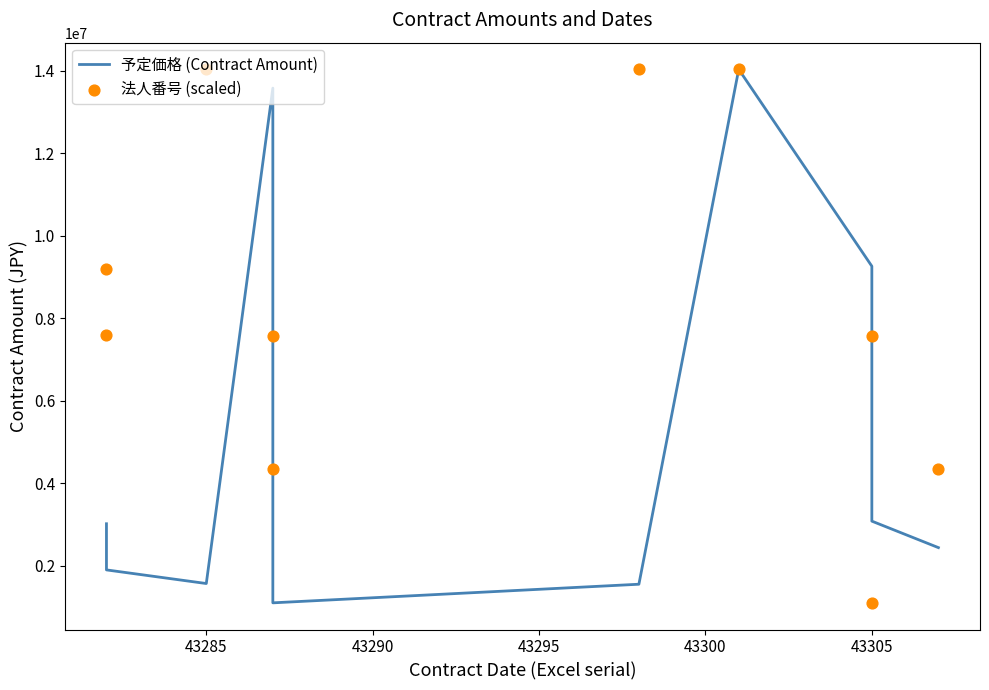

What are all the series names shown in the legend?

予定価格 (Contract Amount), 法人番号 (scaled)